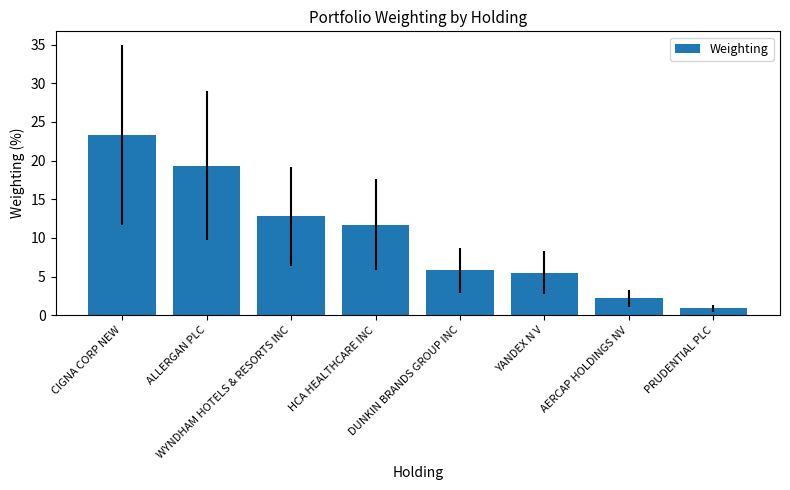

What position from the right is DUNKIN BRANDS GROUP INC?

4